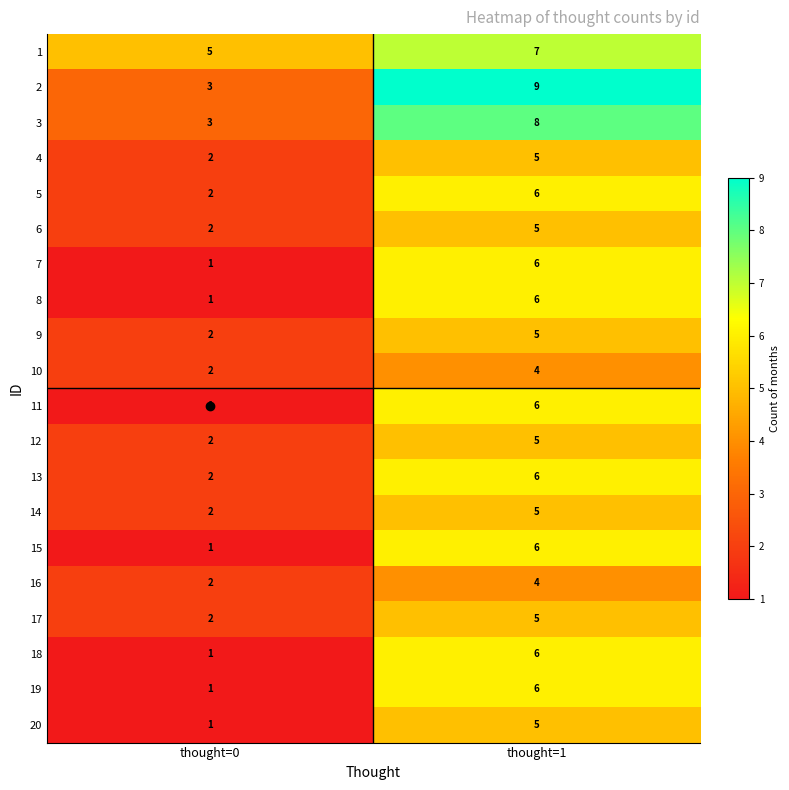

What is the difference between the 9 values at thought=0 and thought=1?

3